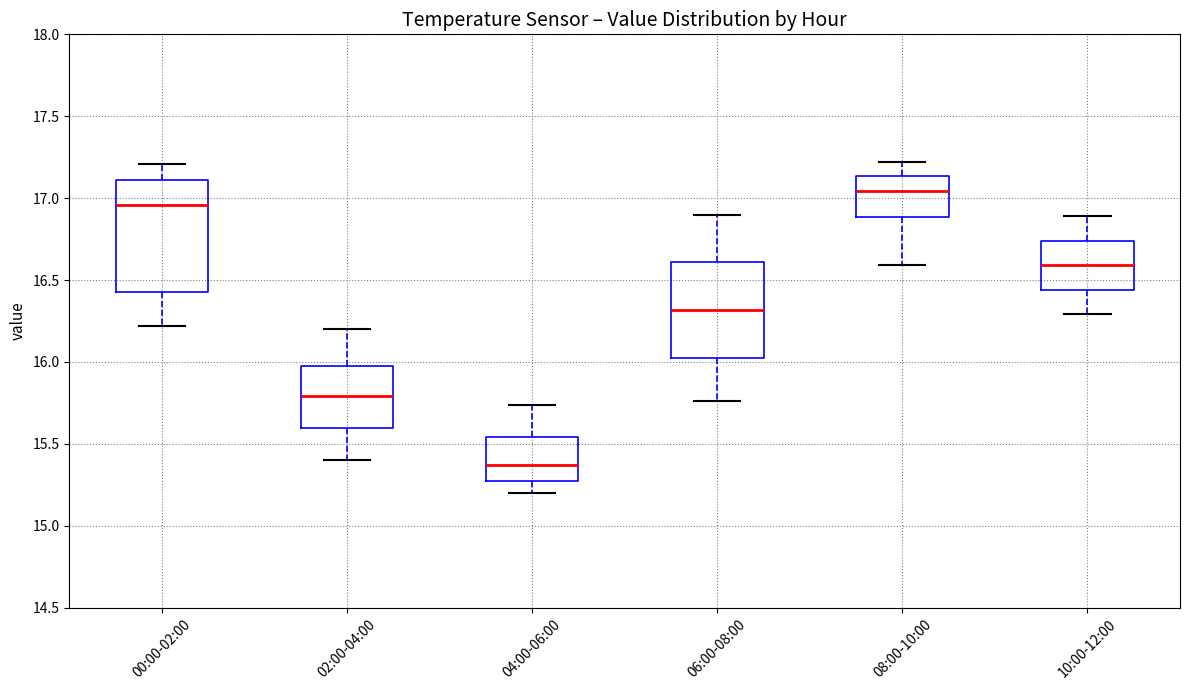

Which box has the lowest median line?

04:00-06:00